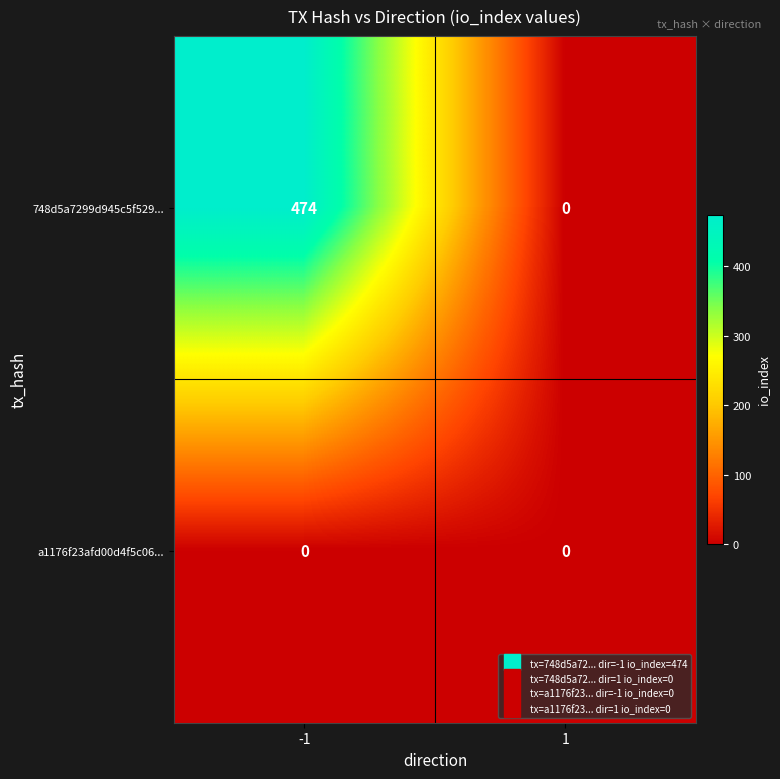

What is the difference between the maximum and minimum values in the 748d5a7299d945c5f529... series?

474